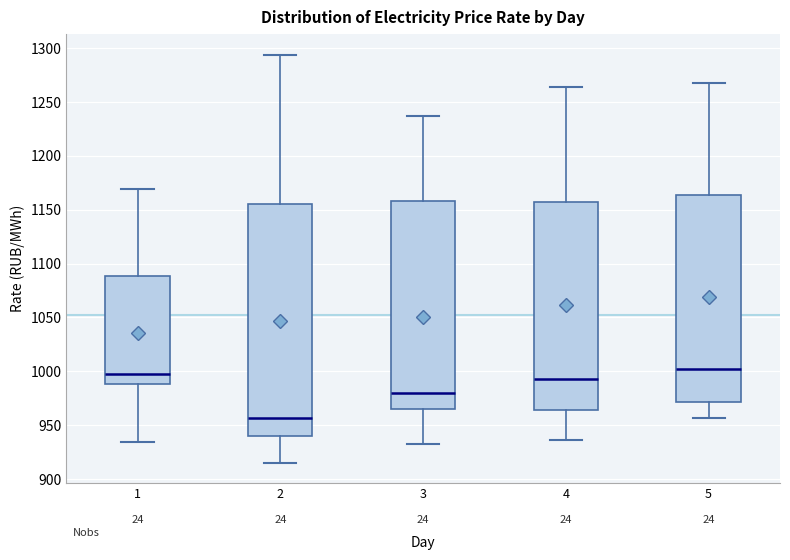

Where does the lower whisker of the box at x = 5 end on the y-axis? The values are not printed on the chart, so give them approximately, as read against the axis.

955